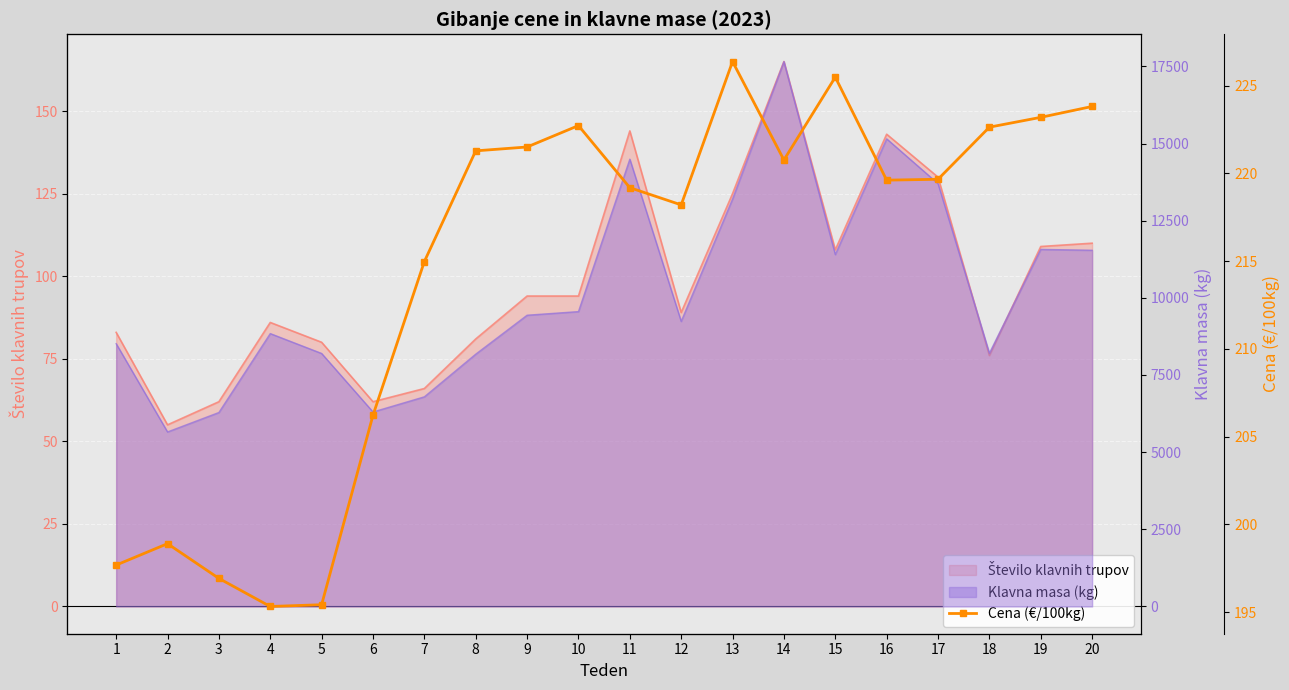

What is the difference between the second highest and minimum values?

30.2